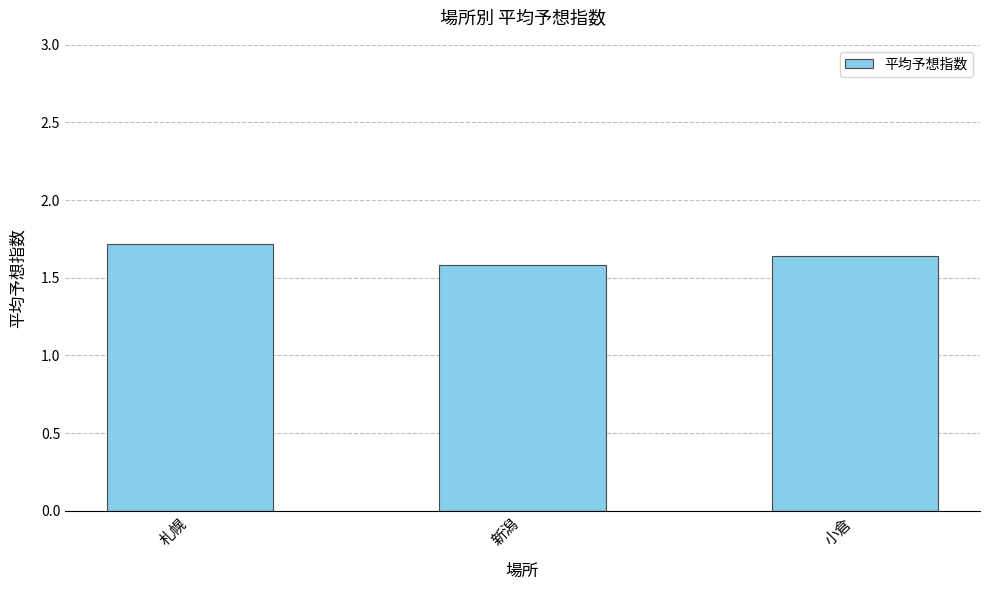

What is the ratio of the value at 小倉 to the value at 新潟?

1.0